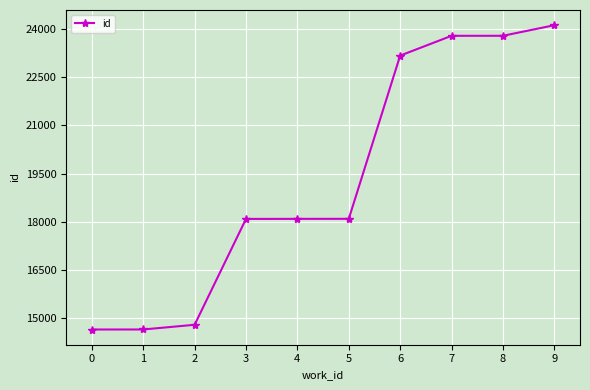

Which has a higher value, 7 or 1?

7